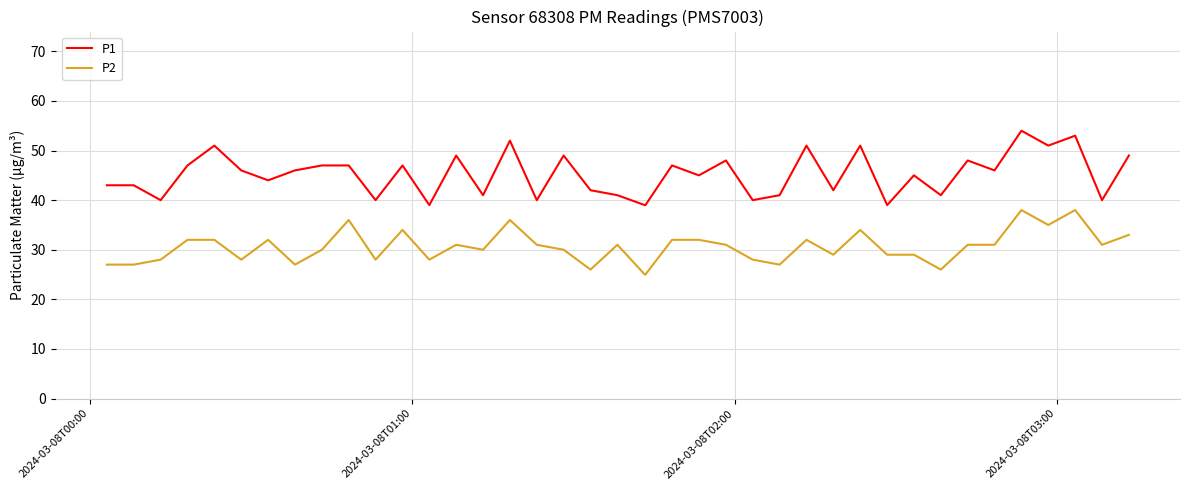

True or false: P1 and P2 cross at least once.

False